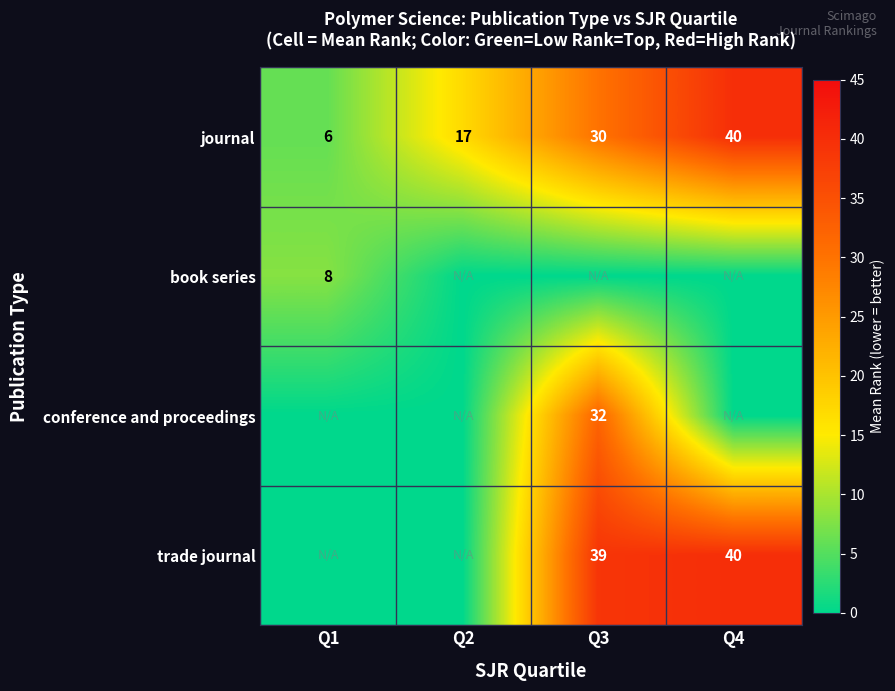

At which category does the chart reach its peak across all series?

Q4